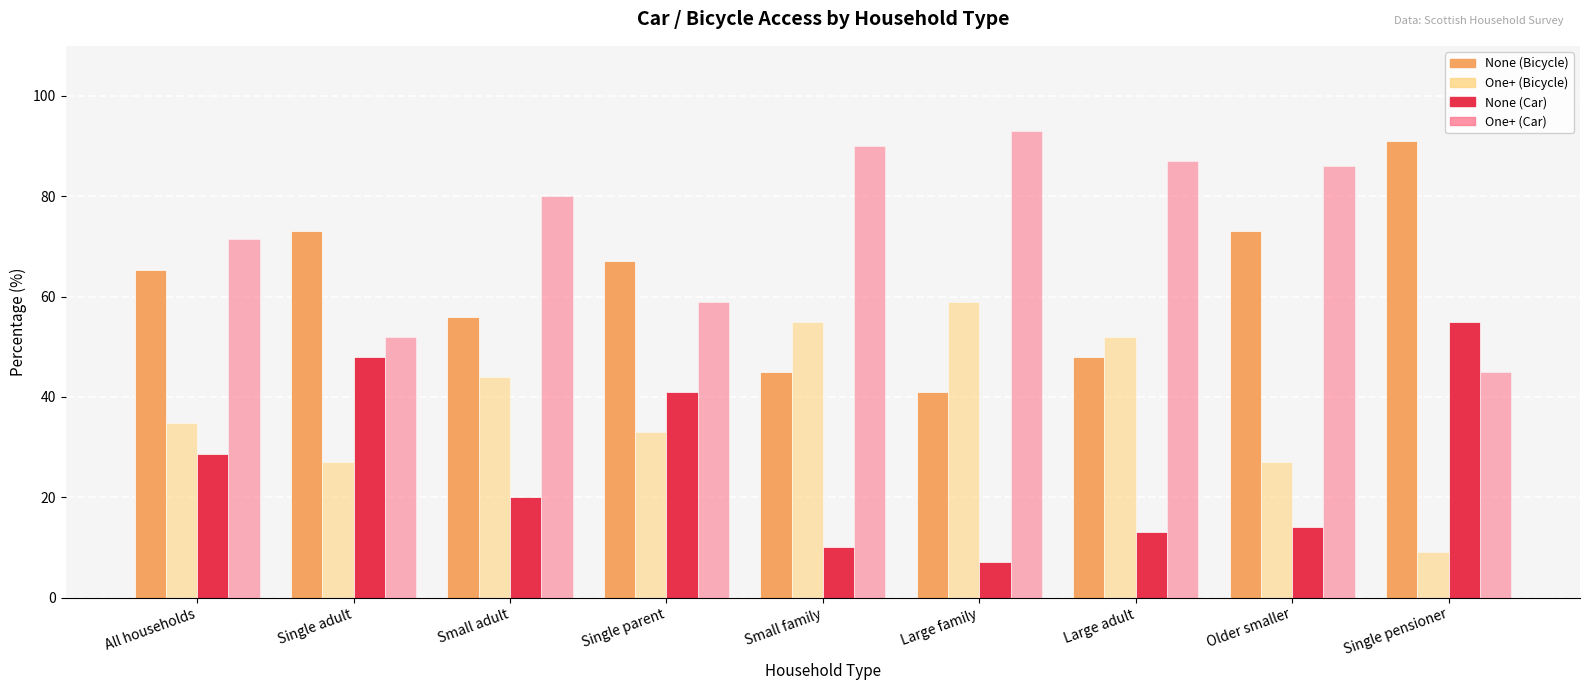

List the series in order of their peak value, lowest first.

None (Car), One+ (Bicycle), None (Bicycle), One+ (Car)